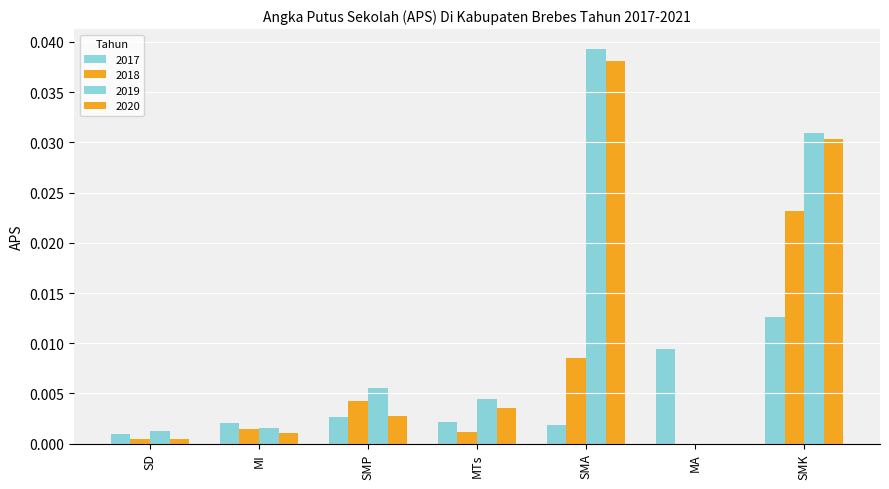

What is the label of the 4th bar from the right?

MTs